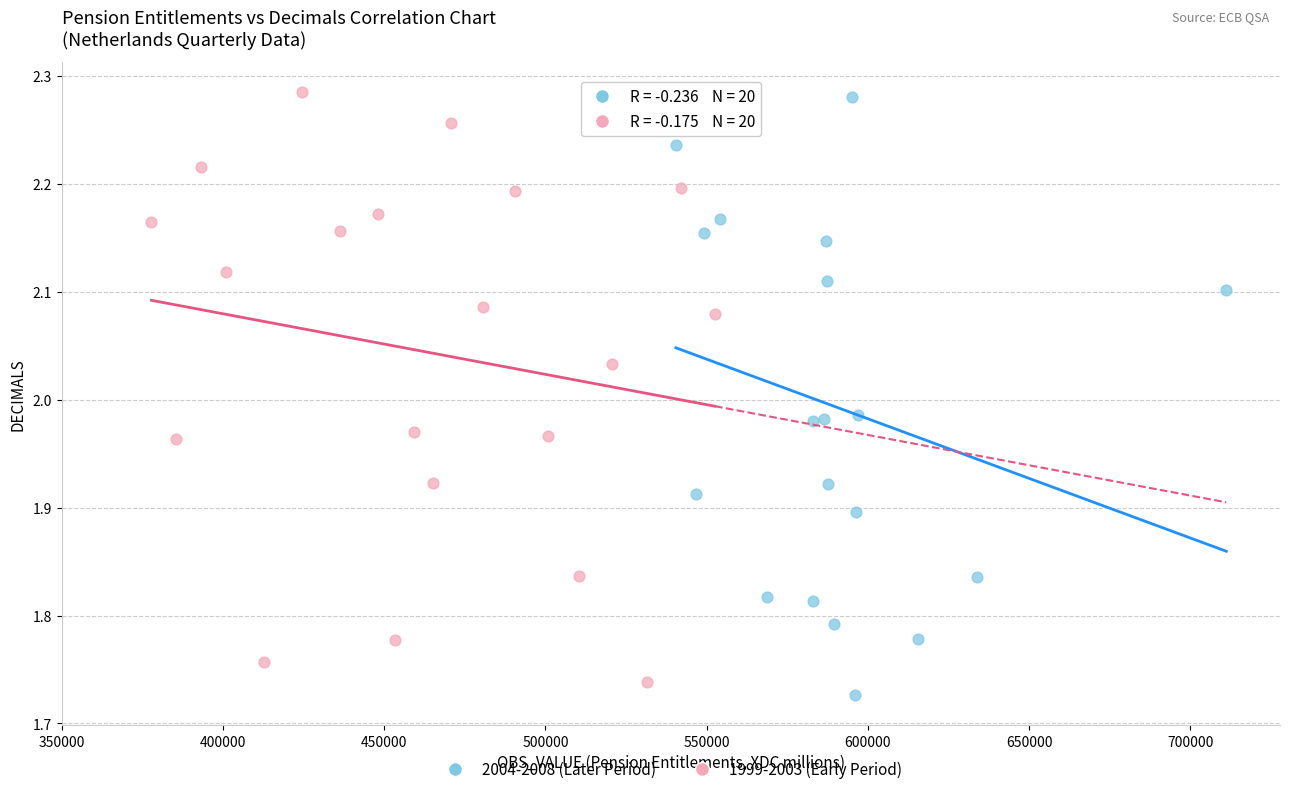

What are all the series names shown in the legend?

2004-2008 (Later Period), 1999-2003 (Early Period)